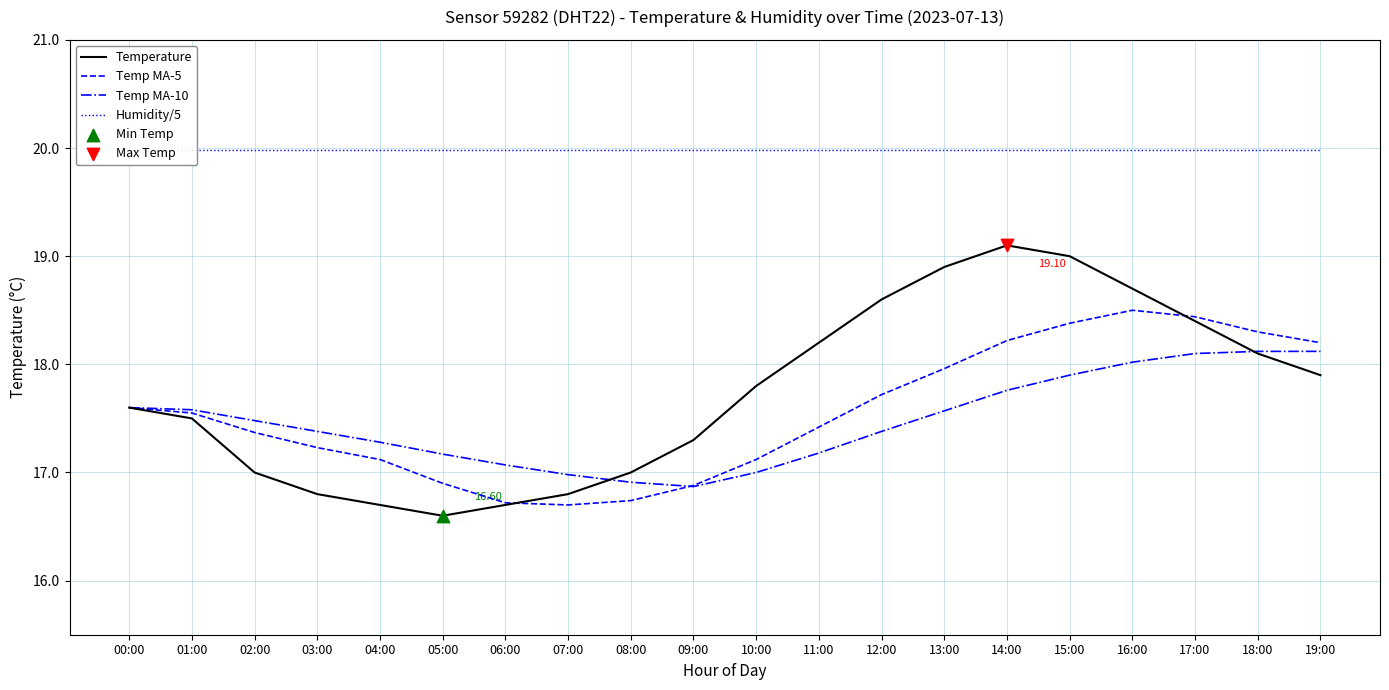

At which category is the sum across all series the highest?

15:00